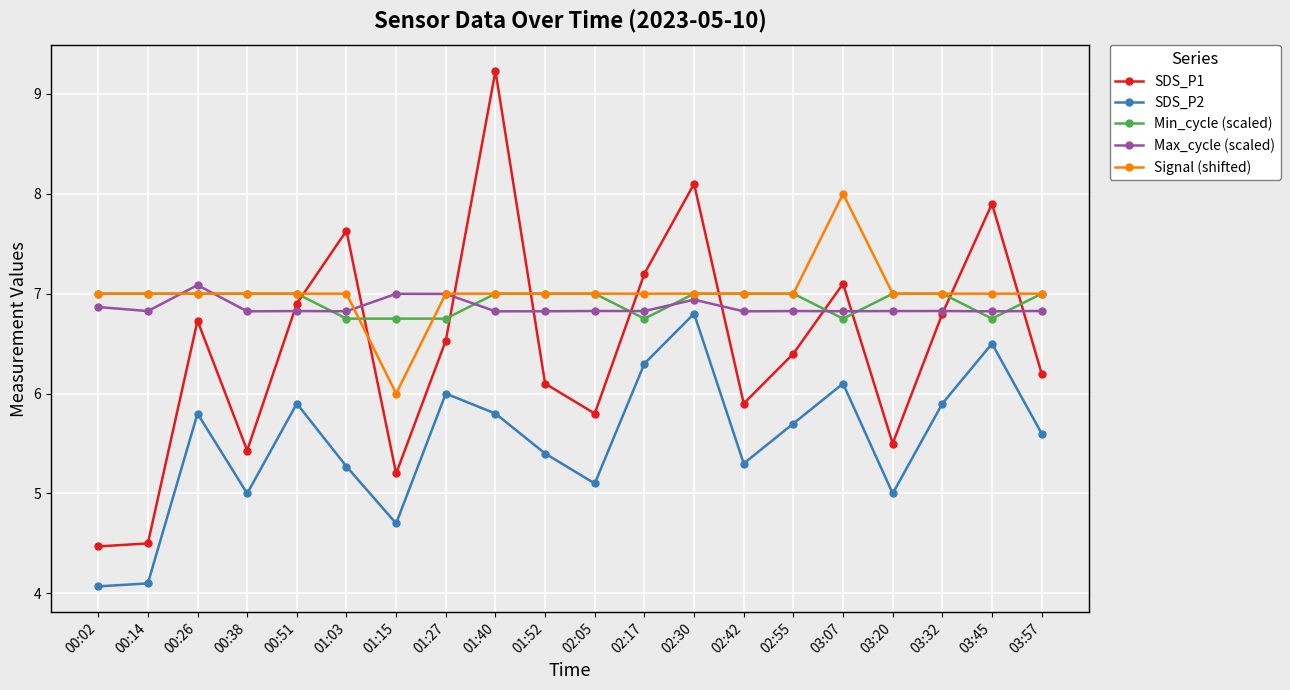

What is the lowest value of the Signal (shifted) series?

6.0